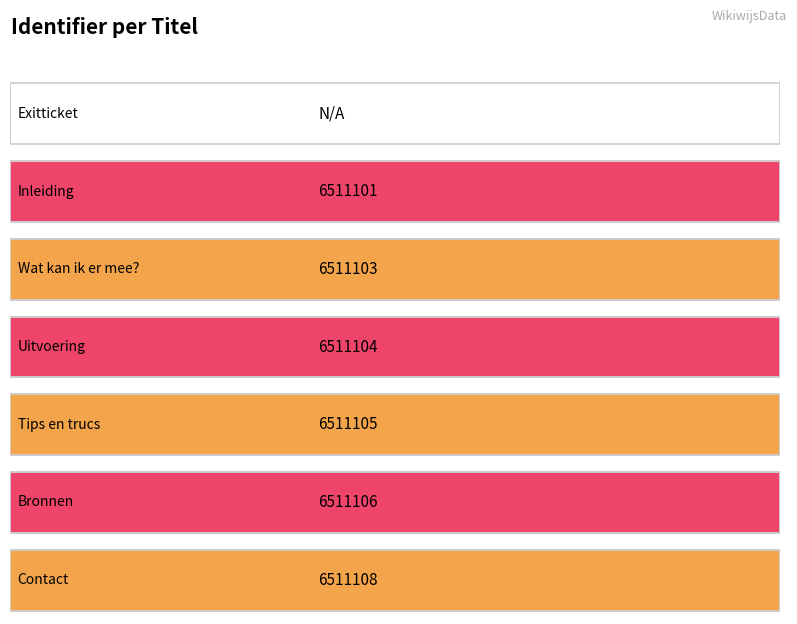

What is the sum of all values?

39066627